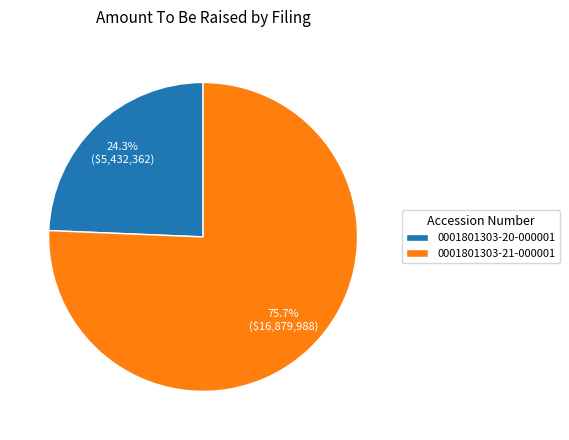

Which category accounts for the majority?

0001801303-21-000001